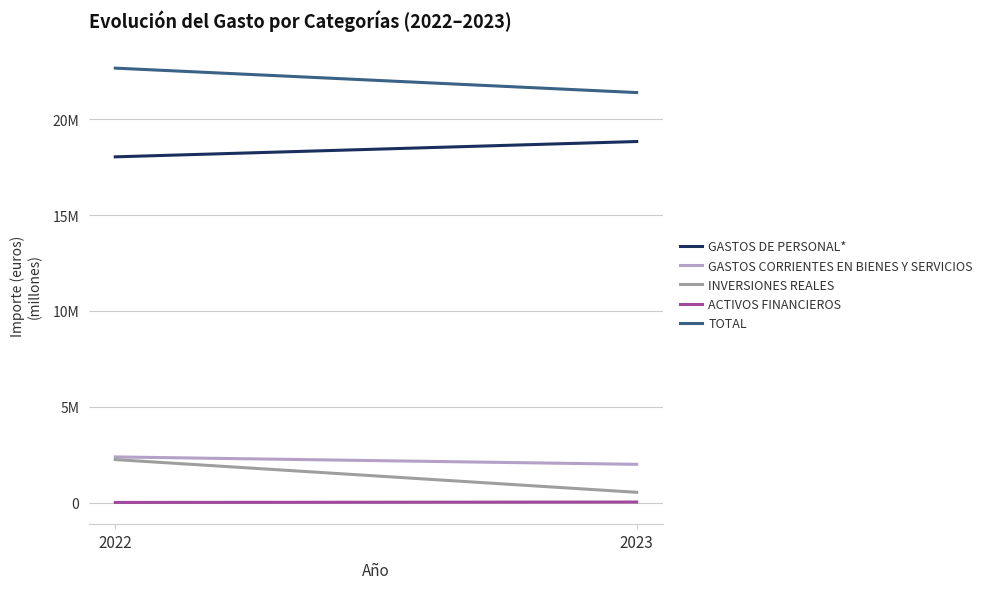

What is the lowest value of the TOTAL series?

21392321